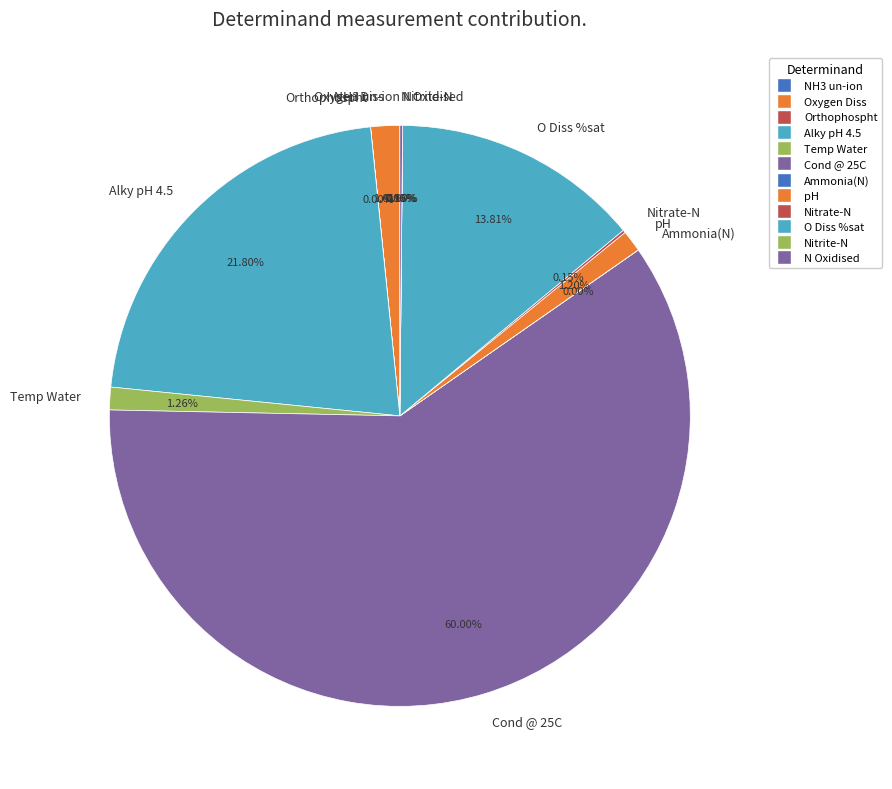

The Cond @ 25C slice represents 60% of the pie. True or false?

True